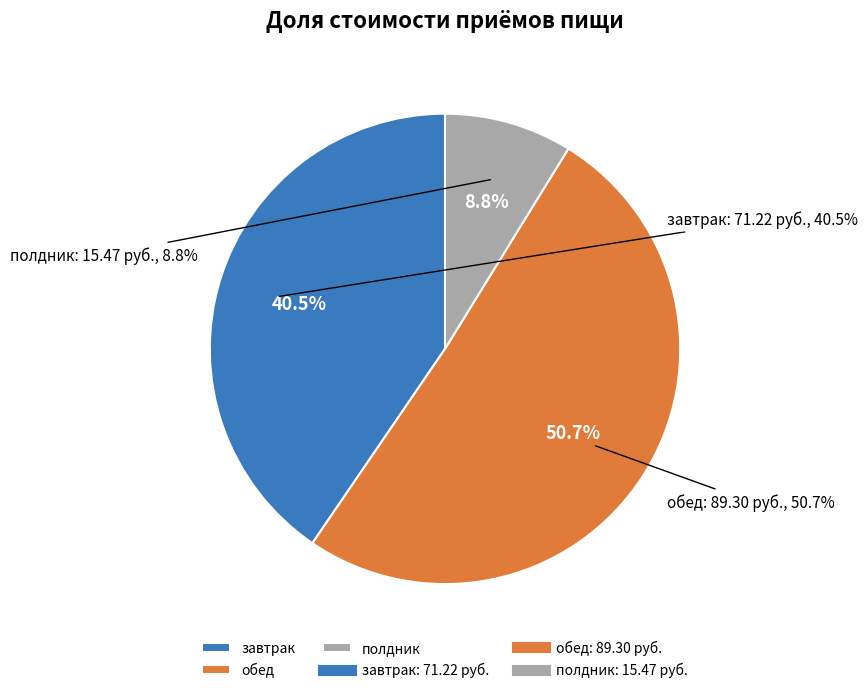

What is the total percentage of полдник and обед?

59.5%